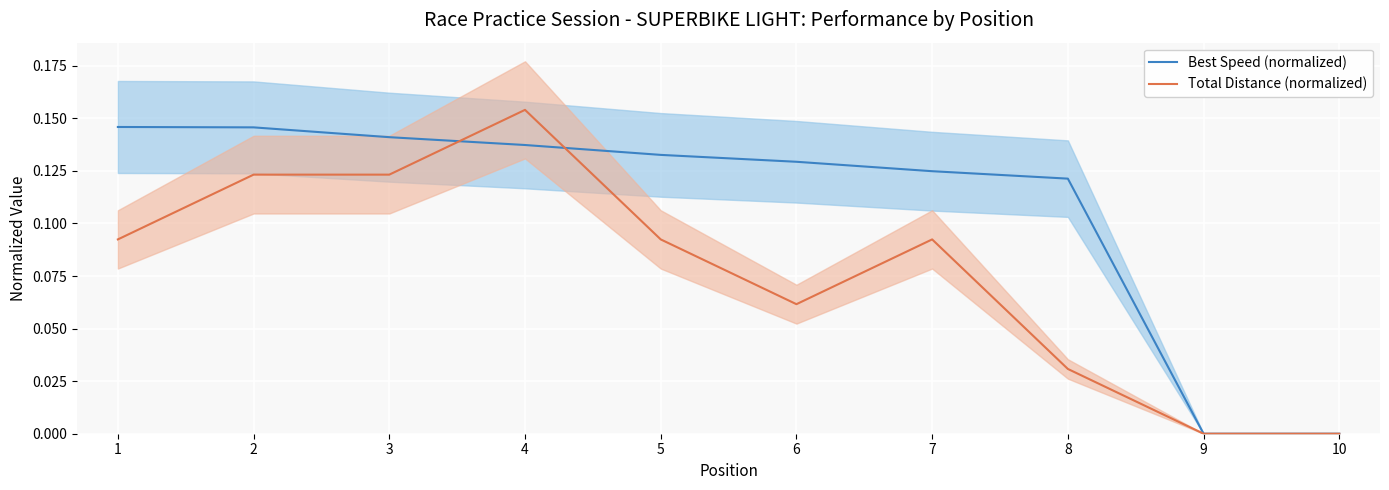

Which series has the widest spread of values?

Total Distance (normalized)